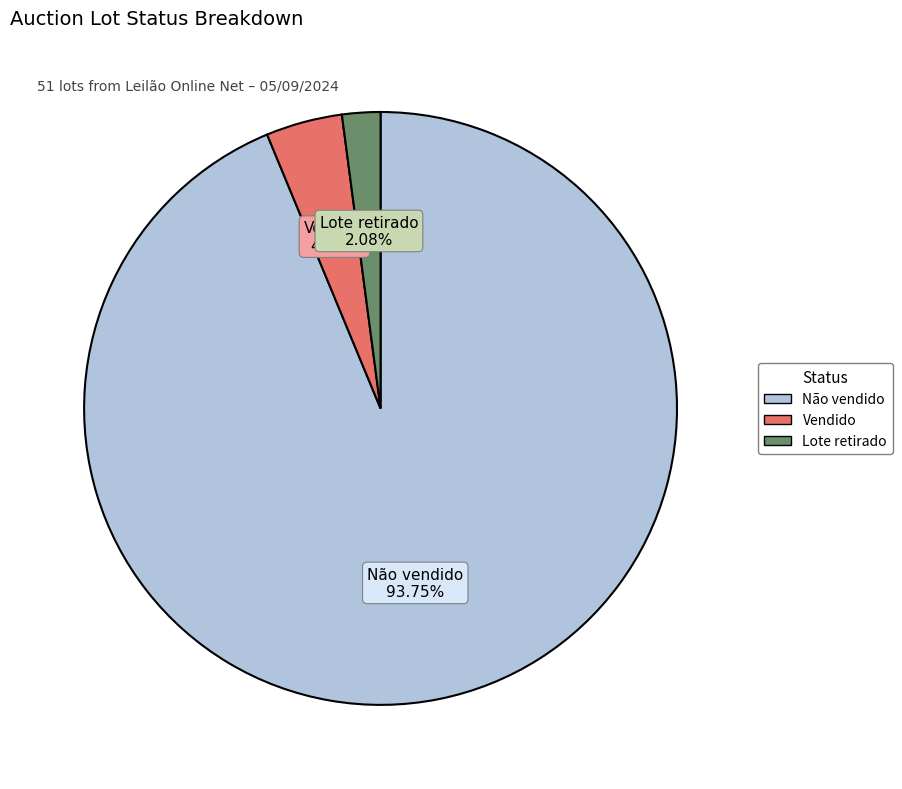

How many slices are in this pie chart?

3